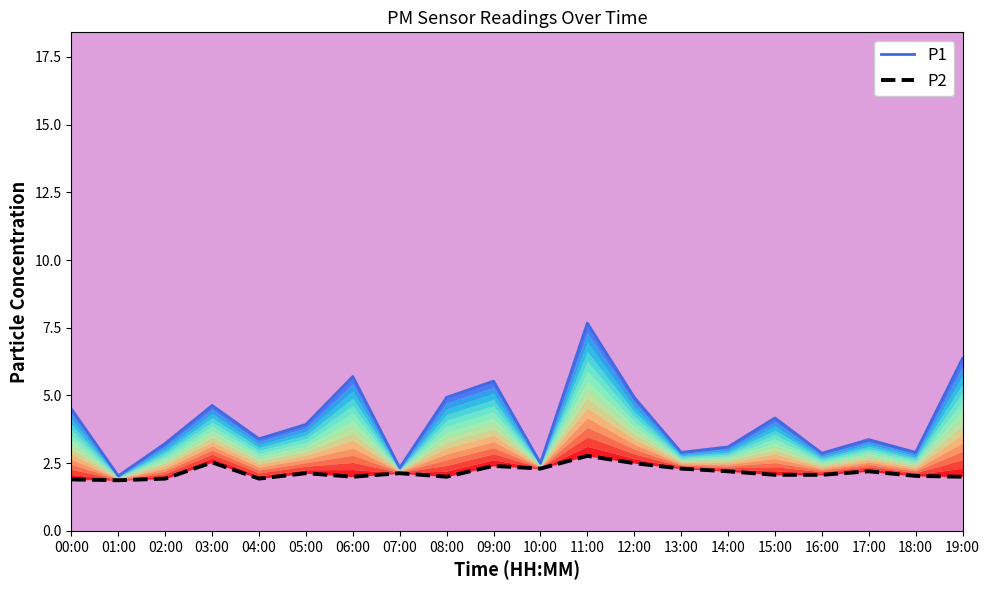

At how many categories does at least one series exceed 2?

20